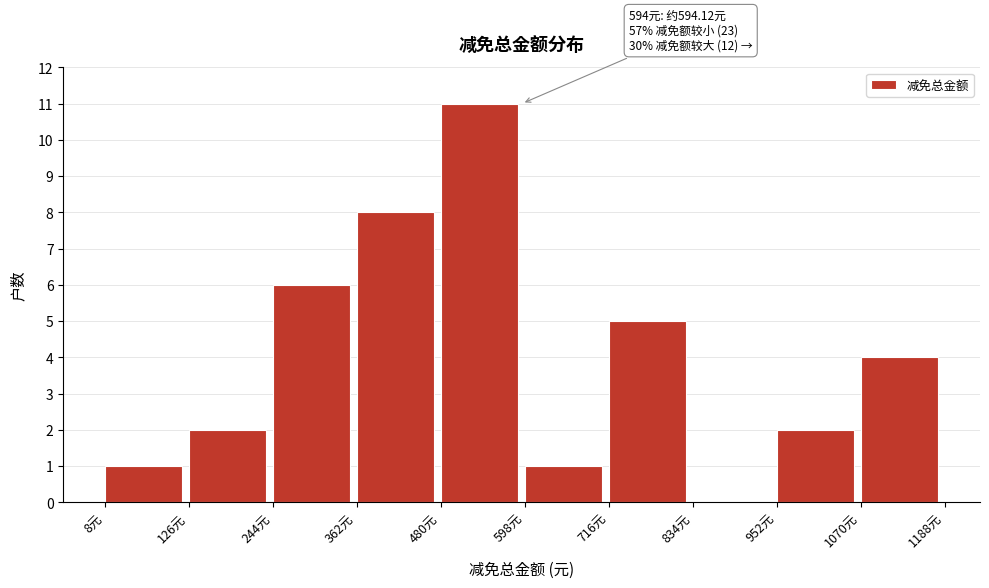

Which range on the x-axis has the tallest bar?

480 to 600